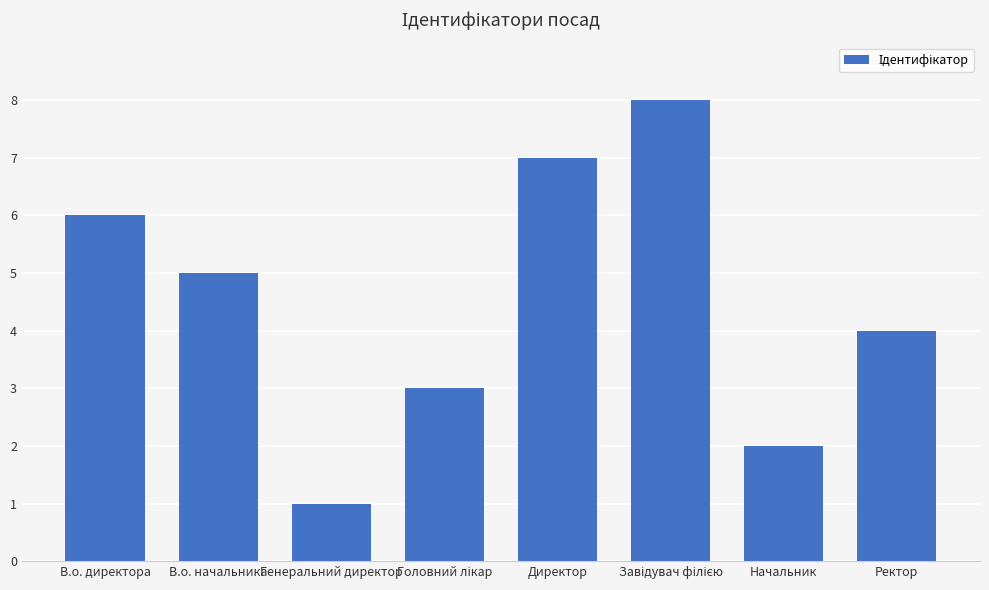

Count the values in the range 3 to 7.

5